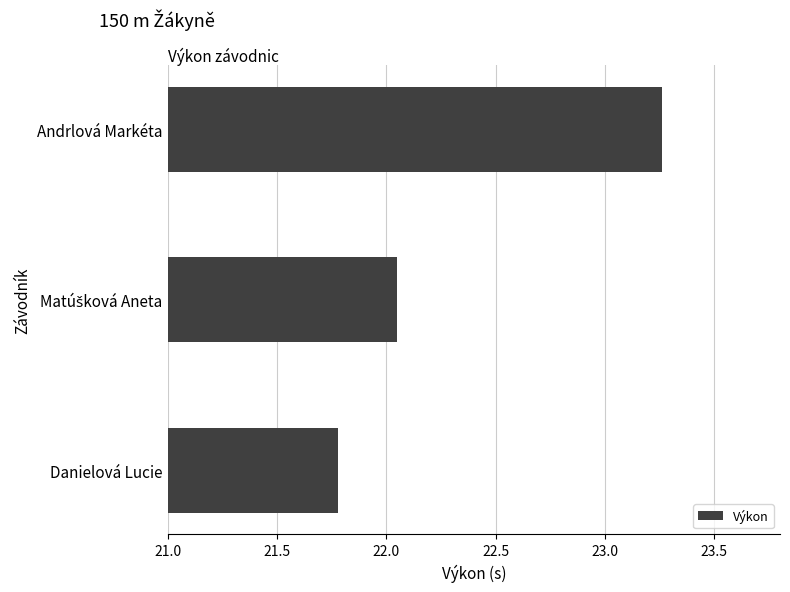

How many data points does each series have?

3